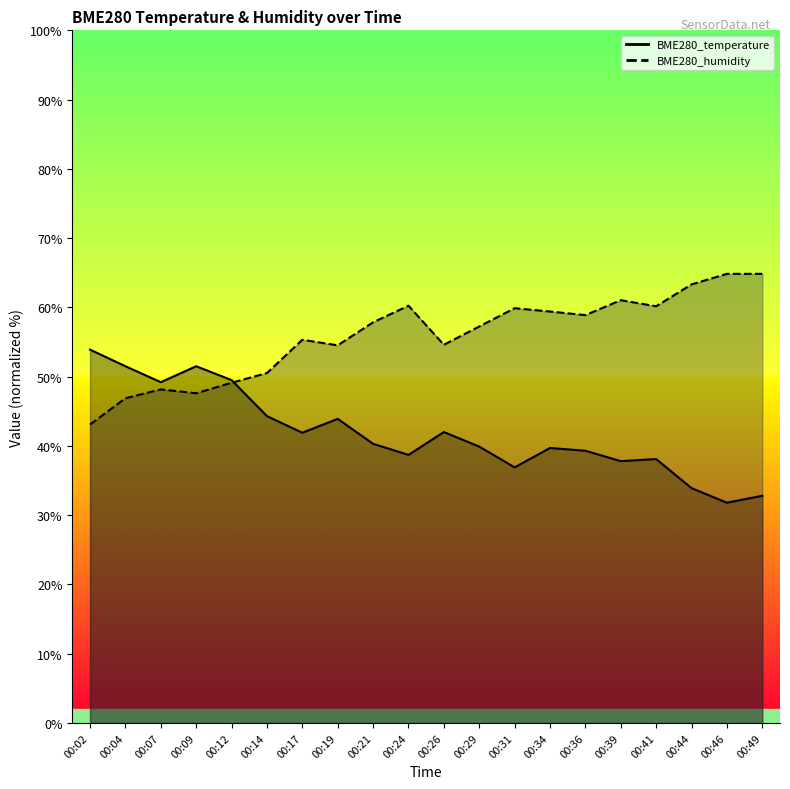

How many interior local valleys does the BME280_humidity series have?

5